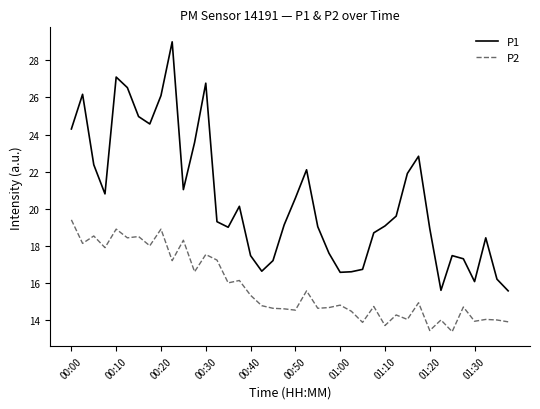

Which series has the largest range (max minus min)?

P1